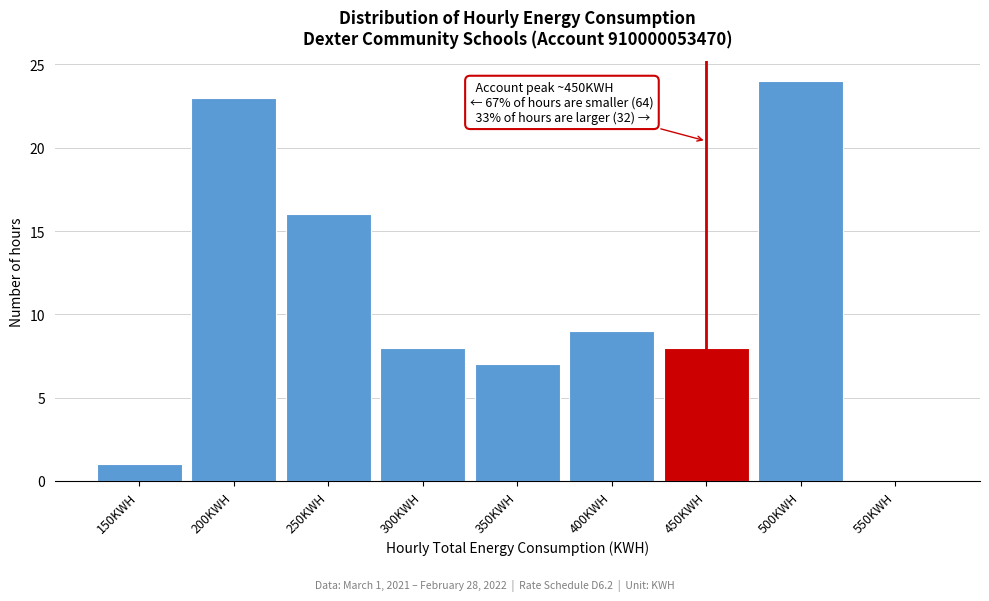

Reading left to right, transcribe all the data shown in this chart.

150KWH=1	200KWH=23	250KWH=16	300KWH=8	350KWH=7	400KWH=9	450KWH=8	500KWH=24	550KWH=0